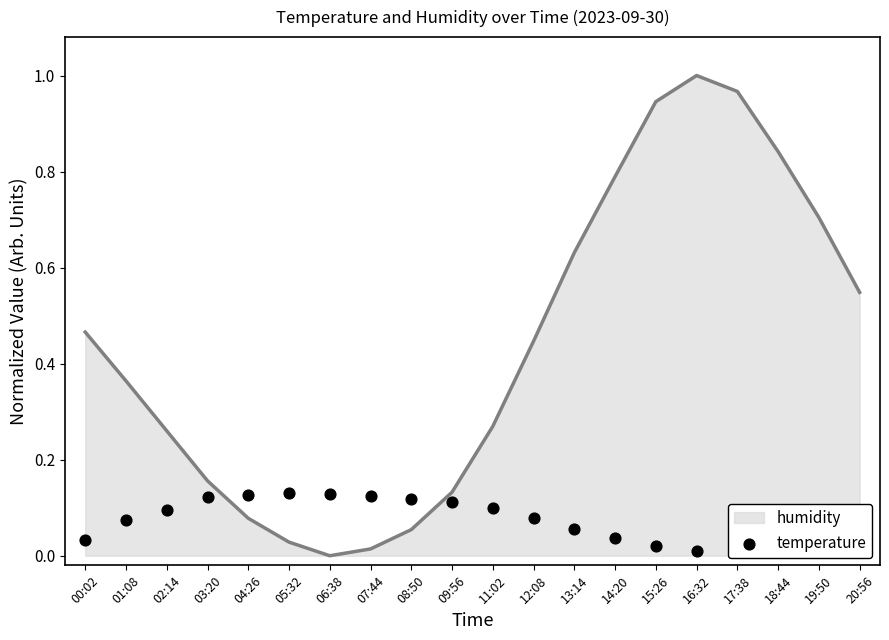

Which has a higher value, 06:38 or 08:50?

06:38